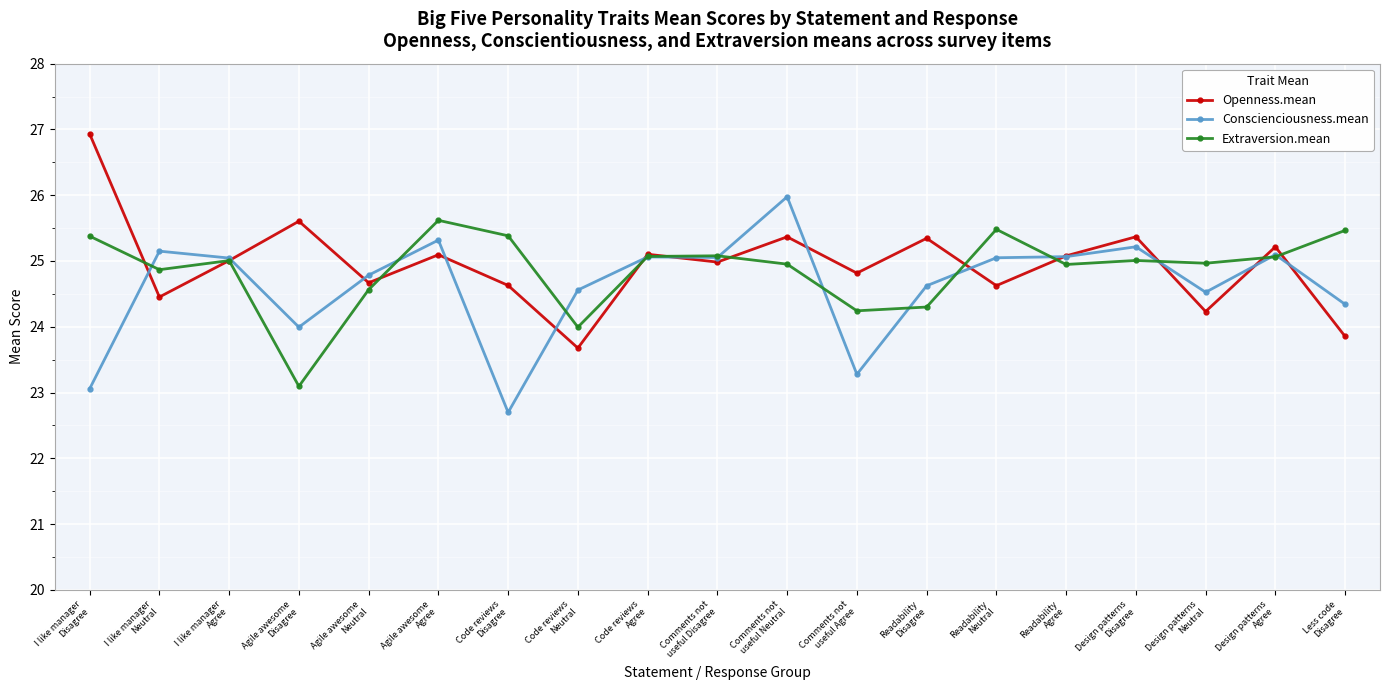

The value of Conscienciousness.mean at Comments not
useful Agree is 23.3. True or false?

True